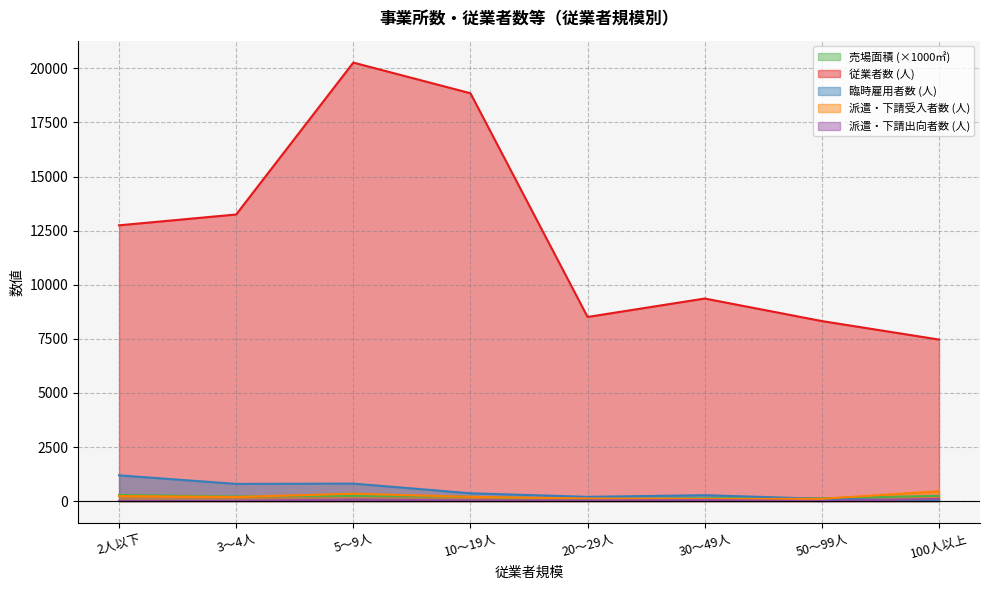

Between 5～9人 and 3～4人, which is larger?

5～9人